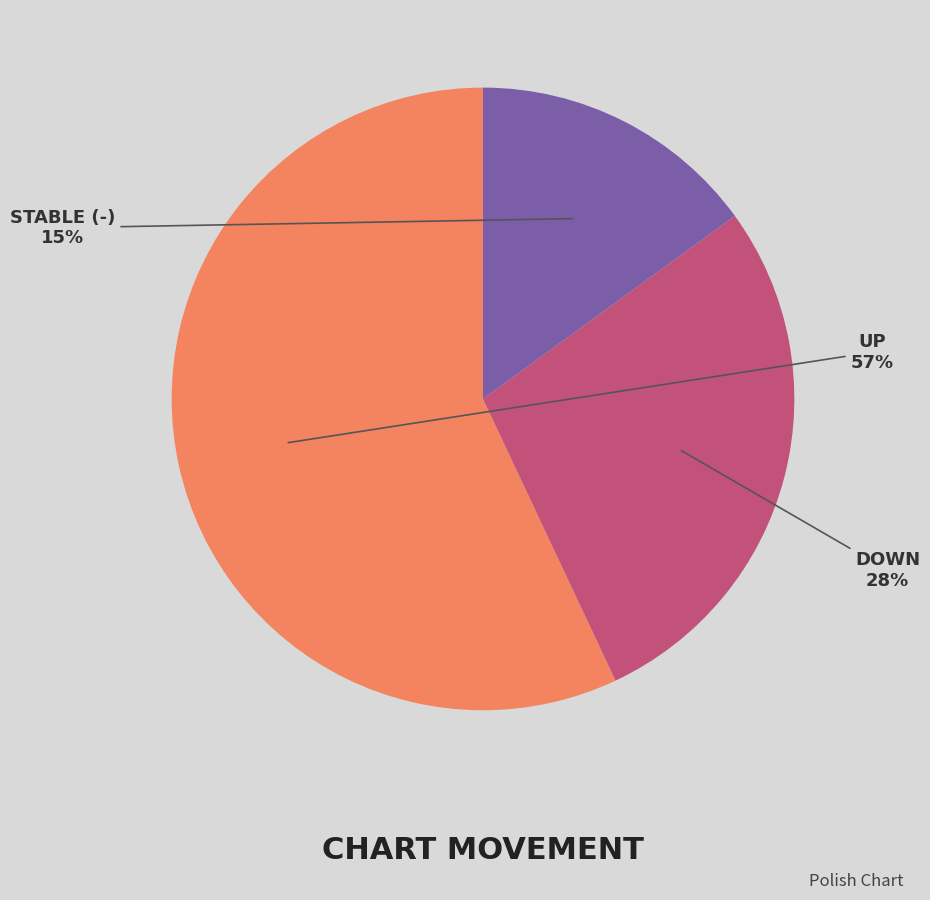

Do DOWN and UP together represent more than half of the pie?

Yes